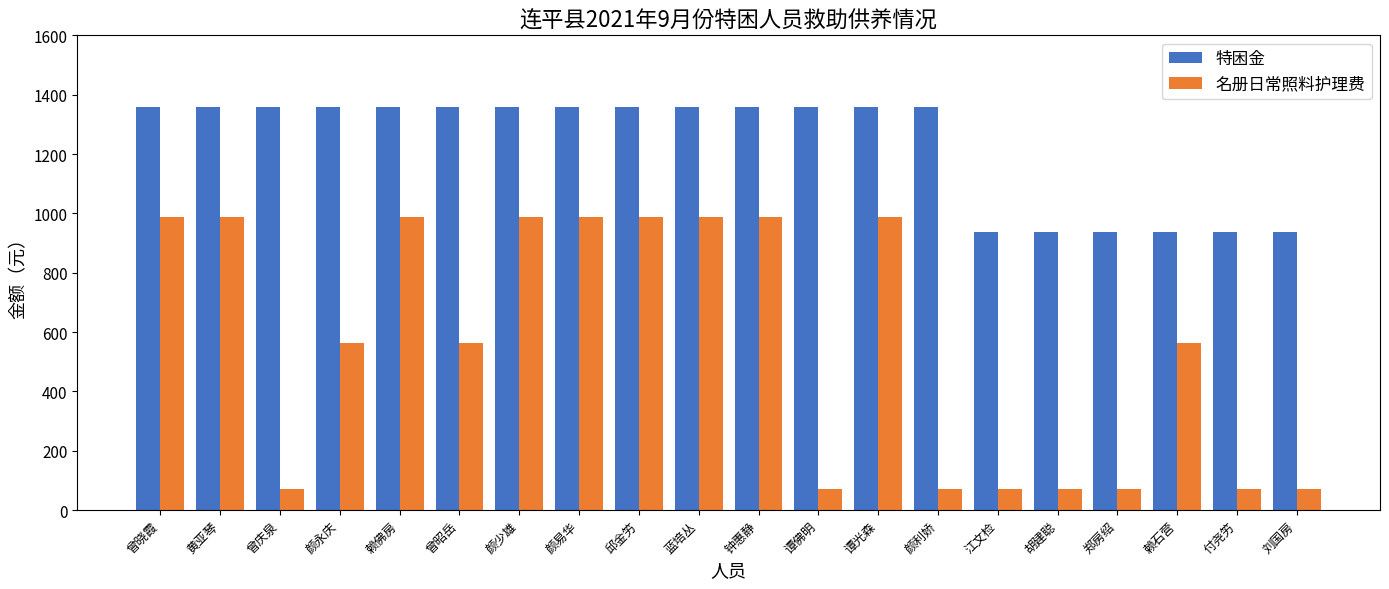

What is the label of the 12th bar from the right?

邱金竻